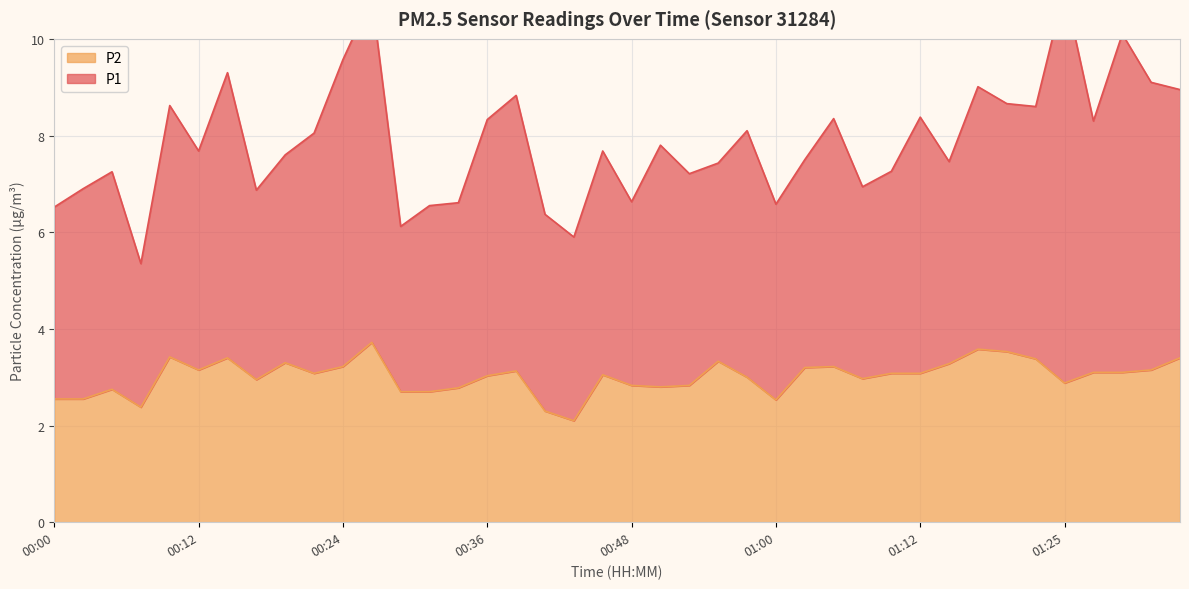

What is the ratio of the value at 00:51 to the value at 00:26?

0.8